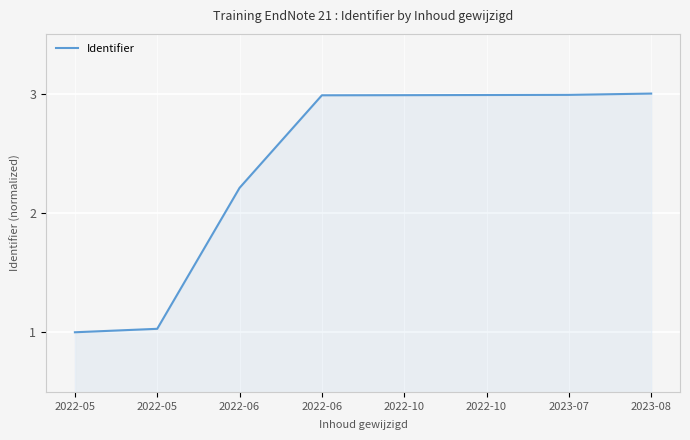

Which has a higher value, 2022-06 or 2022-10?

2022-10